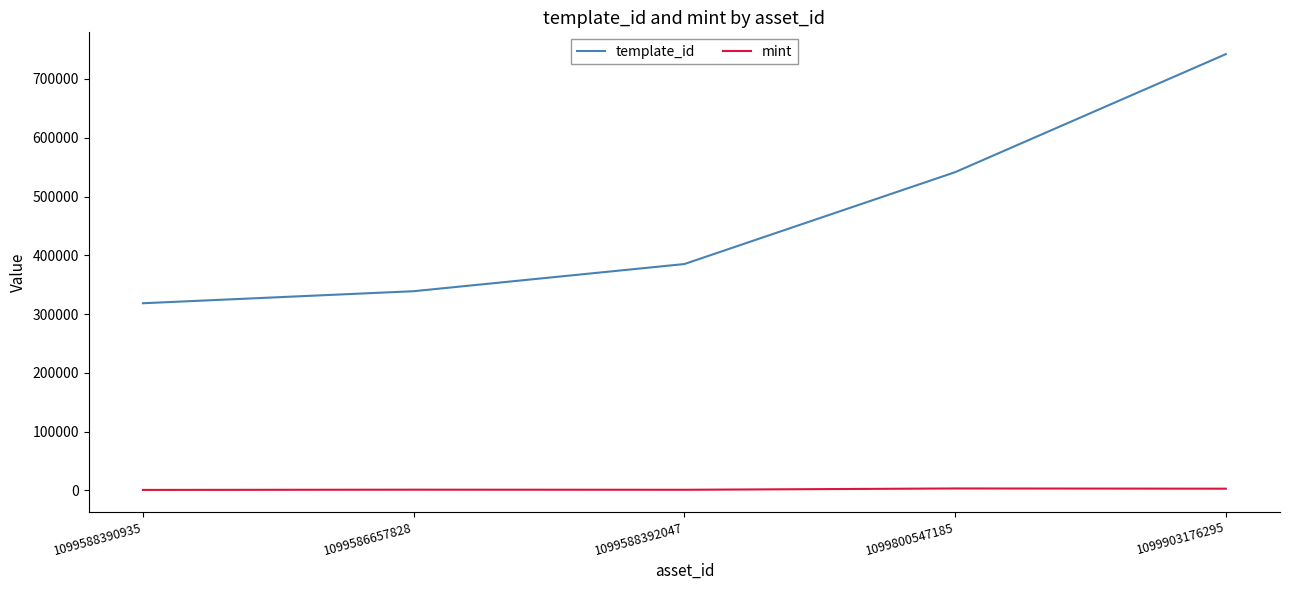

Rank the series by their maximum value, from lowest to highest.

mint, template_id